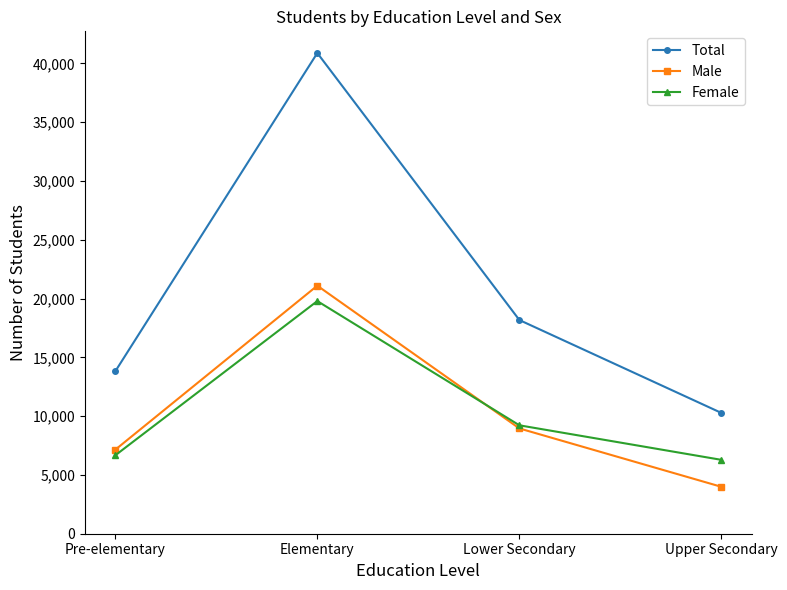

What is the label of the 2nd point from the right?

Lower Secondary